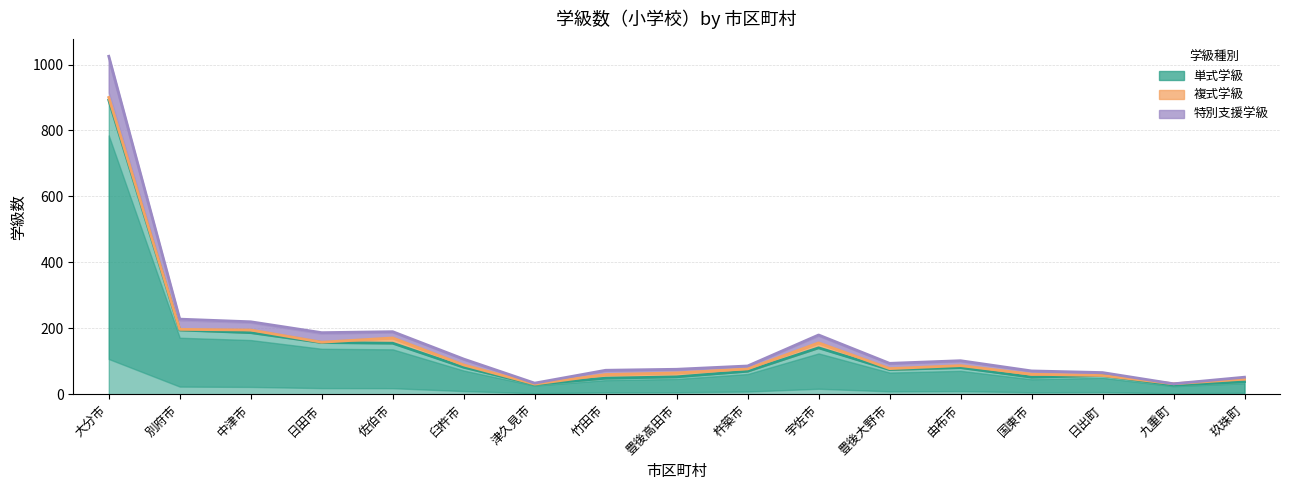

How many categories are shown in the chart?

17